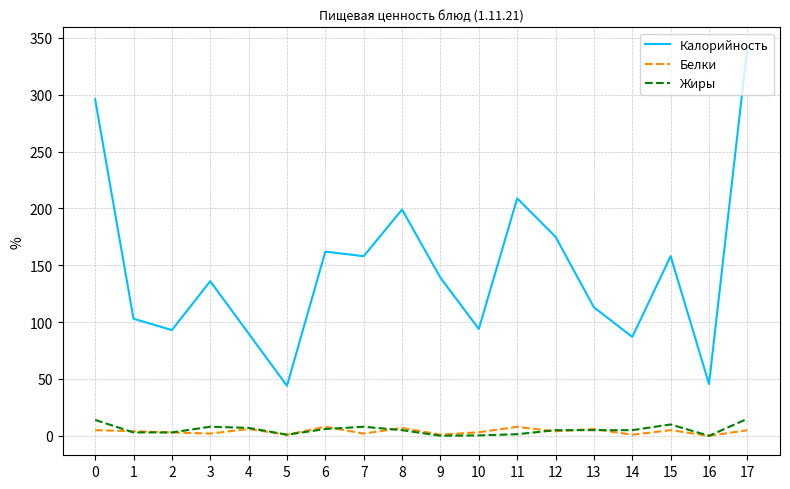

At which category is the sum across all series the highest?

17